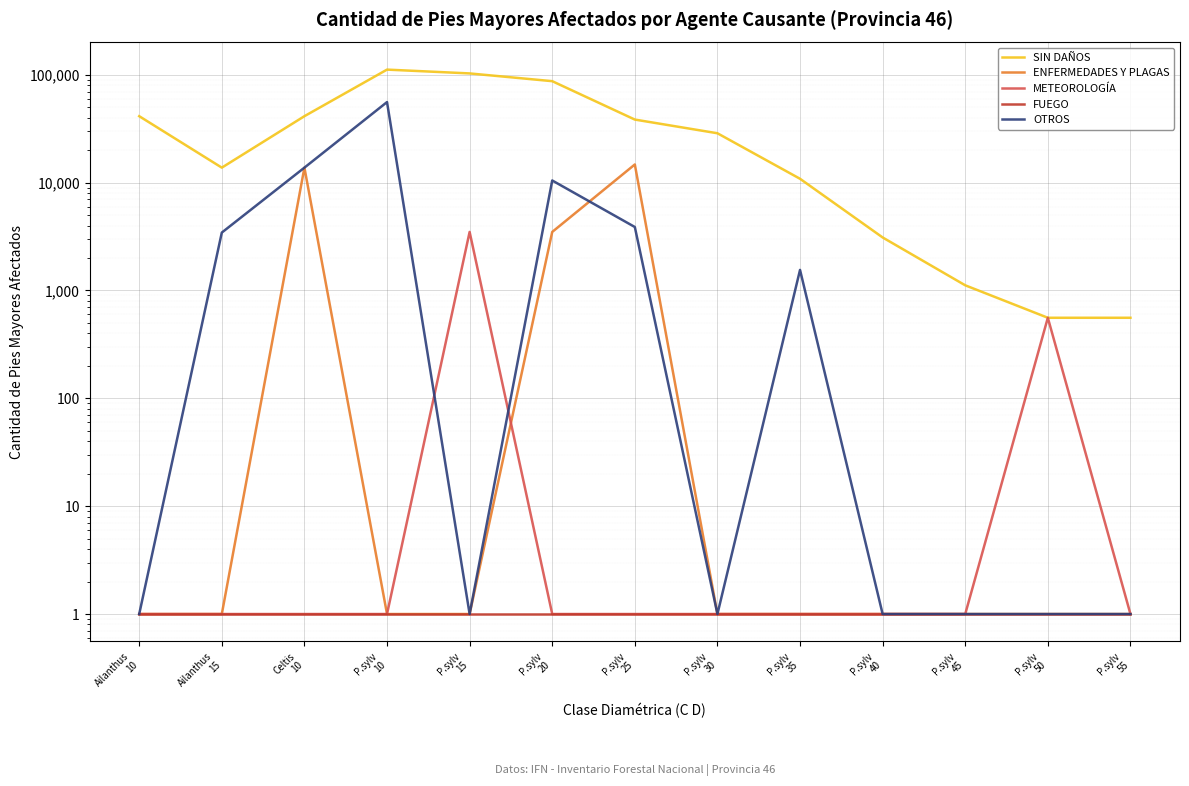

Which category has the lowest value in the SIN DAÑOS series?

P.sylv
50